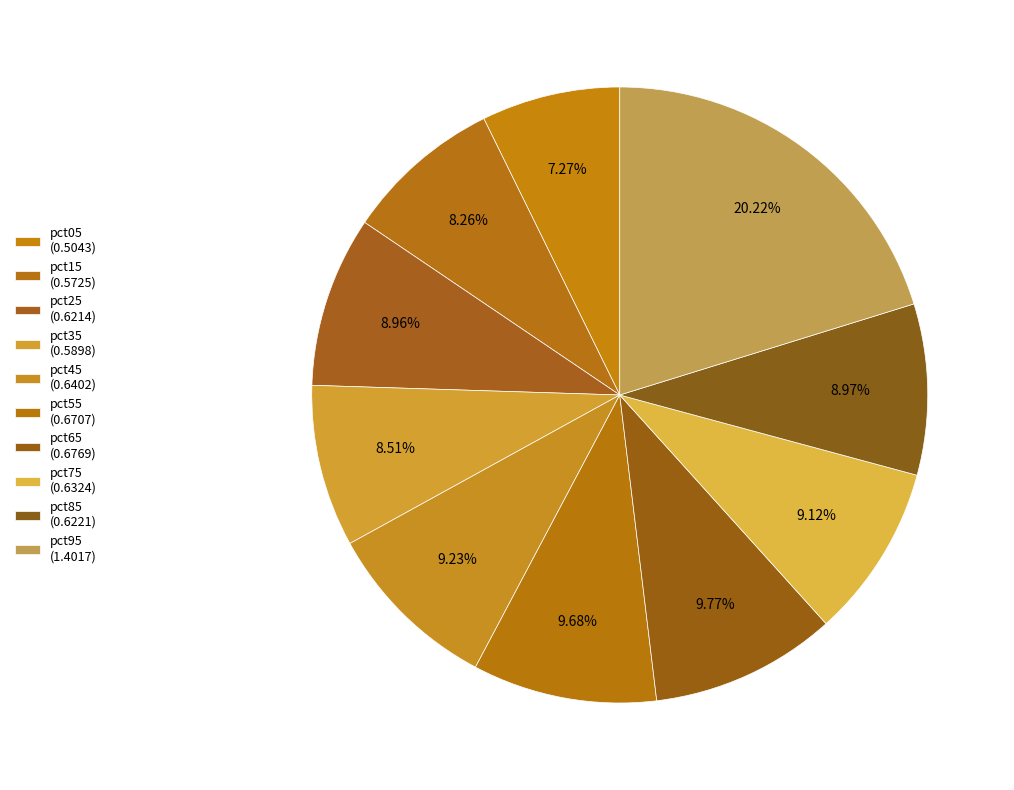

How much of the chart is everything except pct15?

91.7%